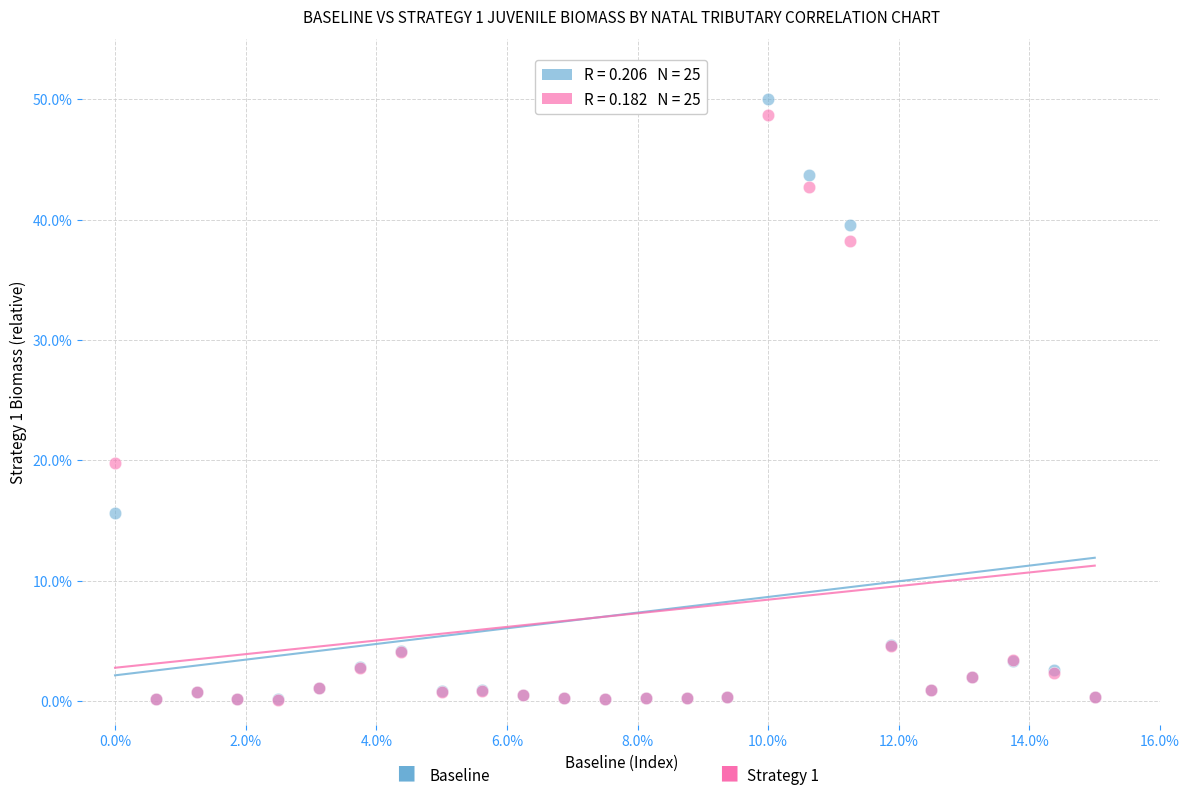

Across all series, what Y value is closest to 25?

19.8